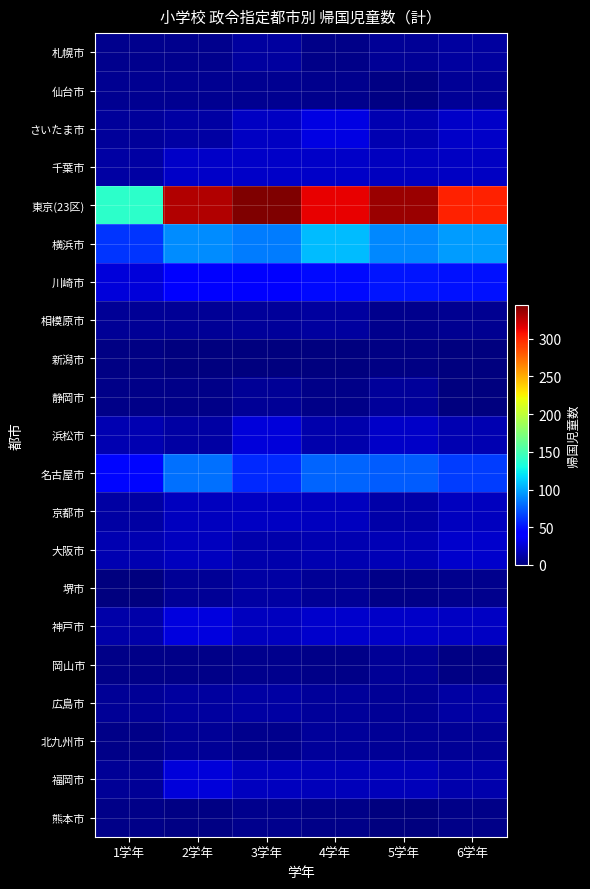

Which series has the largest range (max minus min)?

東京(23区)